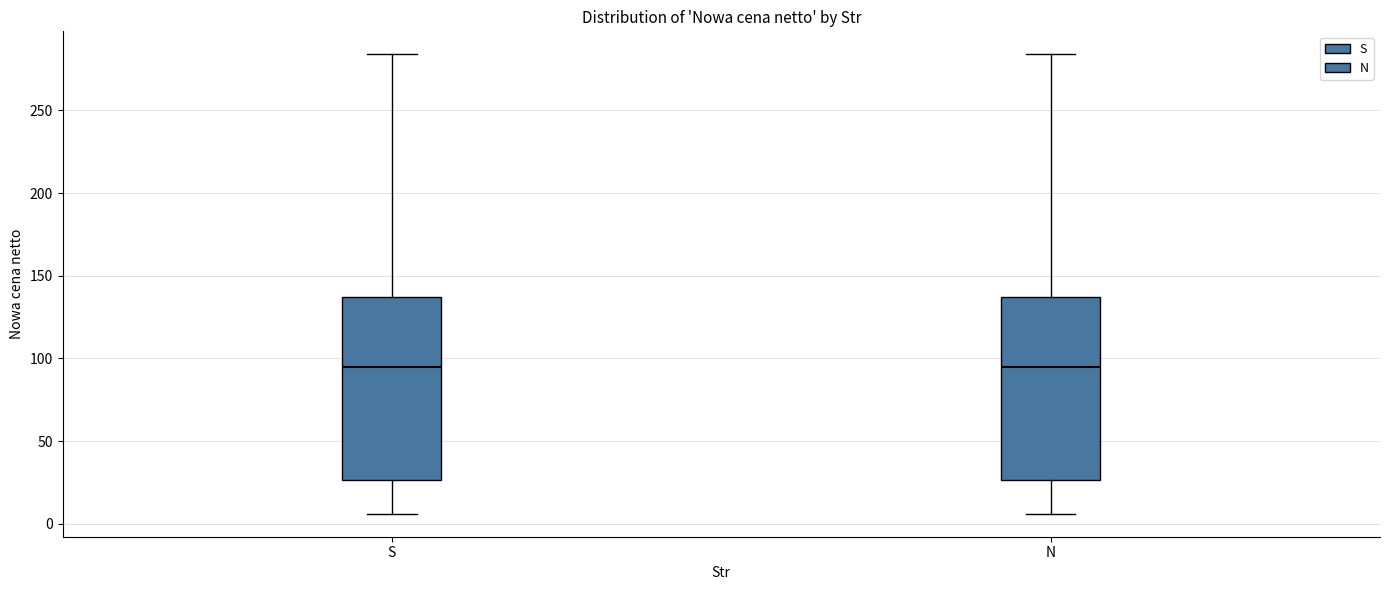

Reading left to right, read every box against the y-axis: the position of its median line, the range the box covers, and the ends of its whiskers. The values are not printed on the chart, so give them approximately, as read against the axis.

S: median 95, box 25 to 135, whiskers 5 to 285
N: median 95, box 25 to 135, whiskers 5 to 285